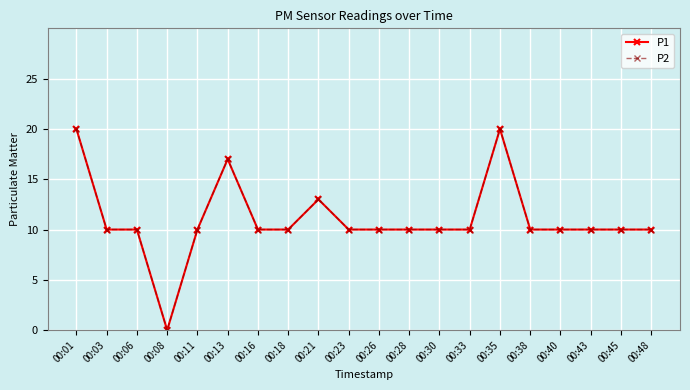

Is this an area chart (filled region under the line)?

No